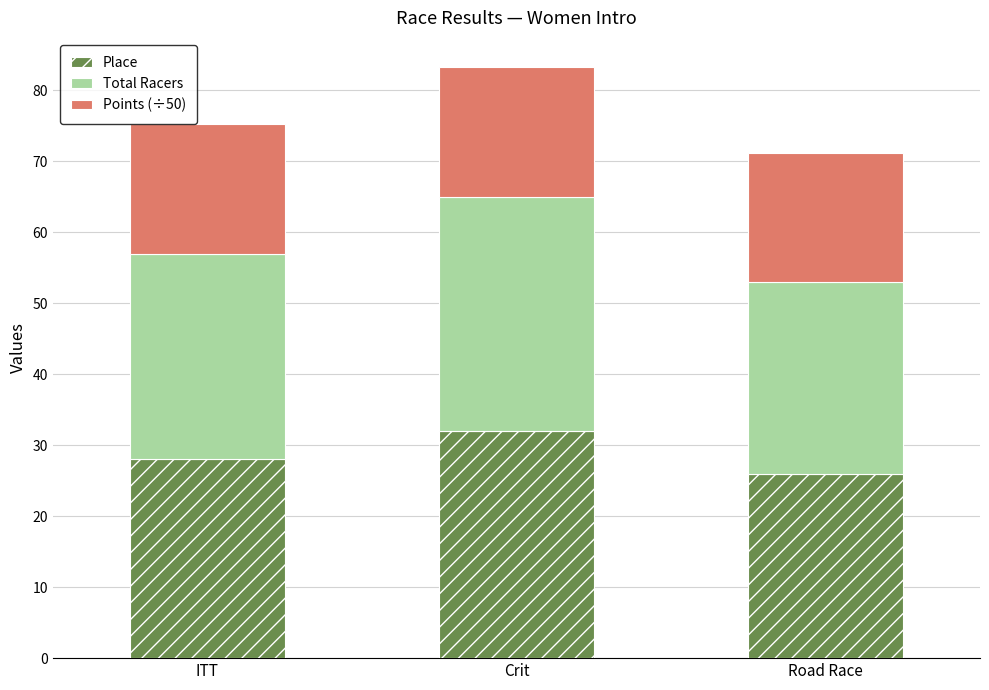

What value does the Place series have at Road Race?

26.0